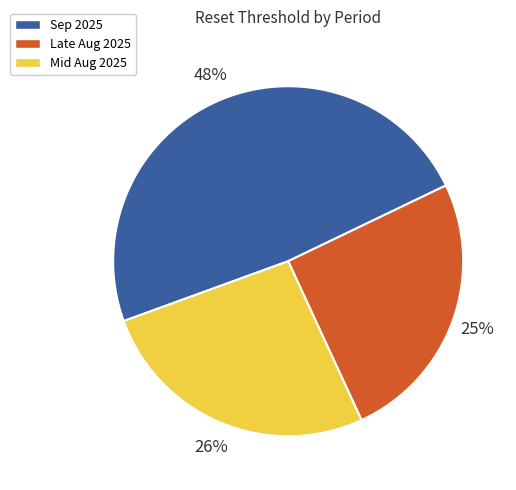

Is there any slice that represents more than half of the pie?

No